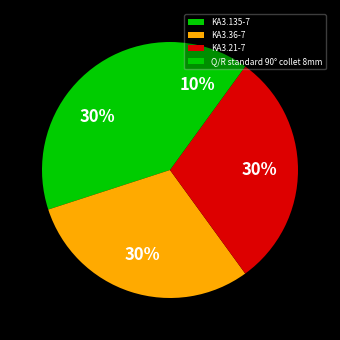

Do KA3.21-7 and KA3.135-7 together represent more than half of the pie?

Yes